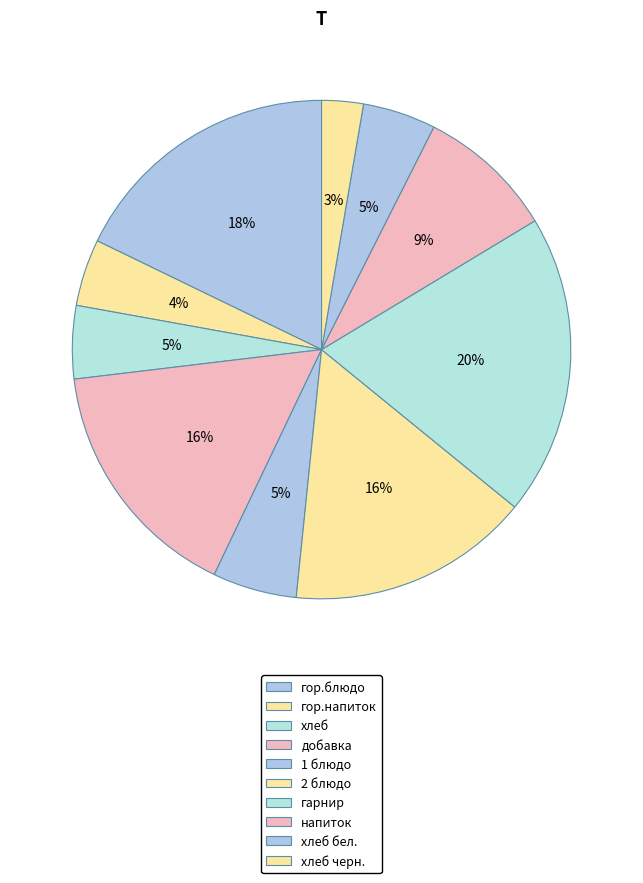

Approximately how many times larger is the value at напиток compared to добавка?

0.6